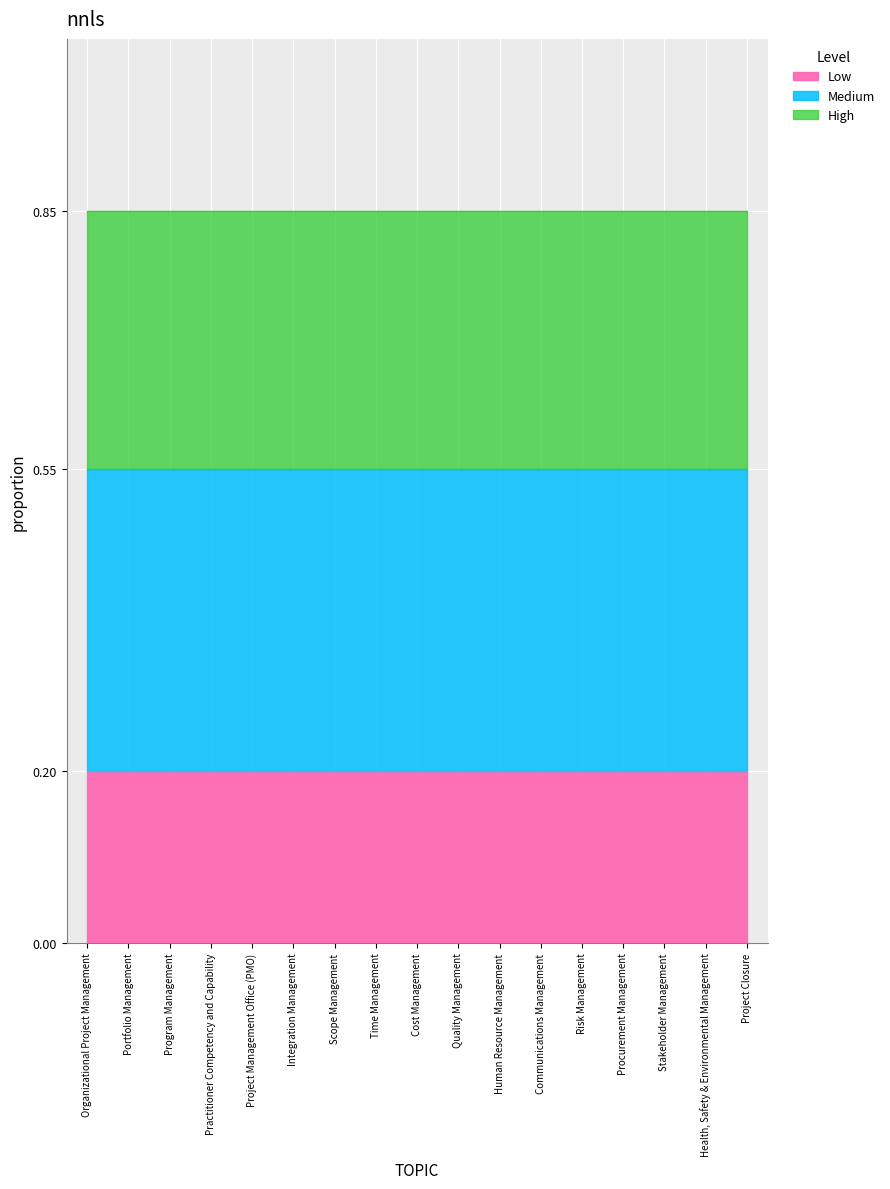

Which series changed the most between Integration Management and Cost Management?

Low